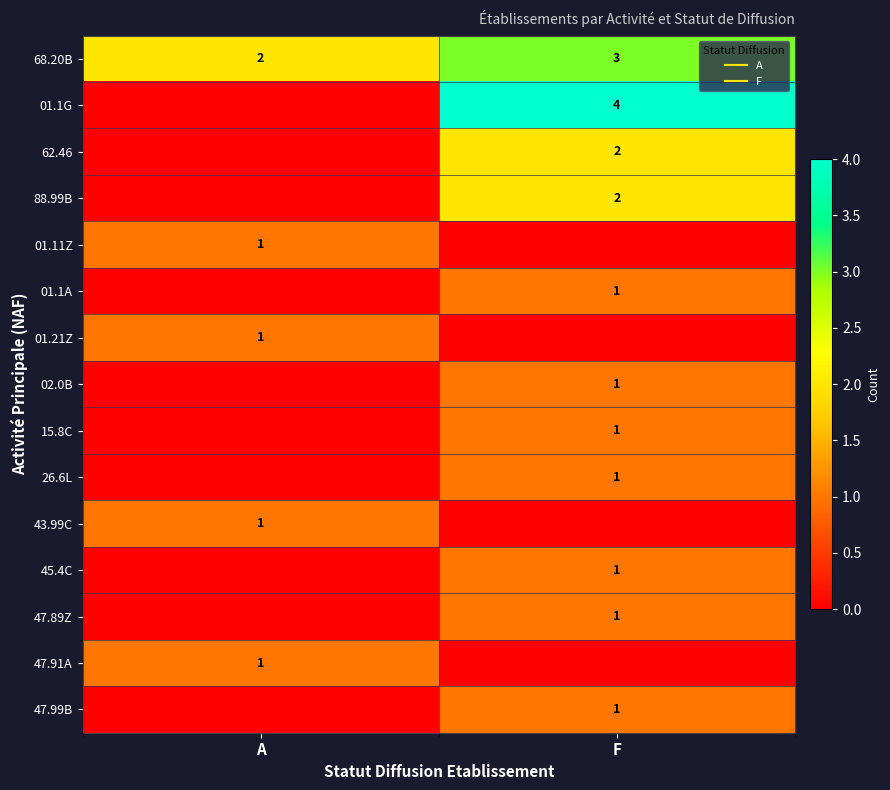

At which category is the sum across all series the highest?

F